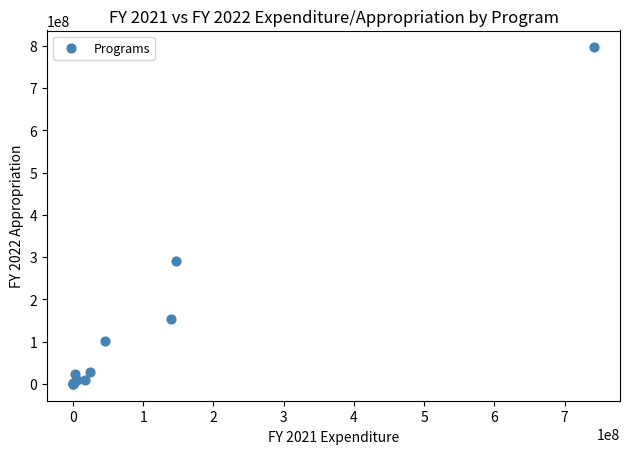

What Y value in the scatter plot is closest to 398167378?

290792537